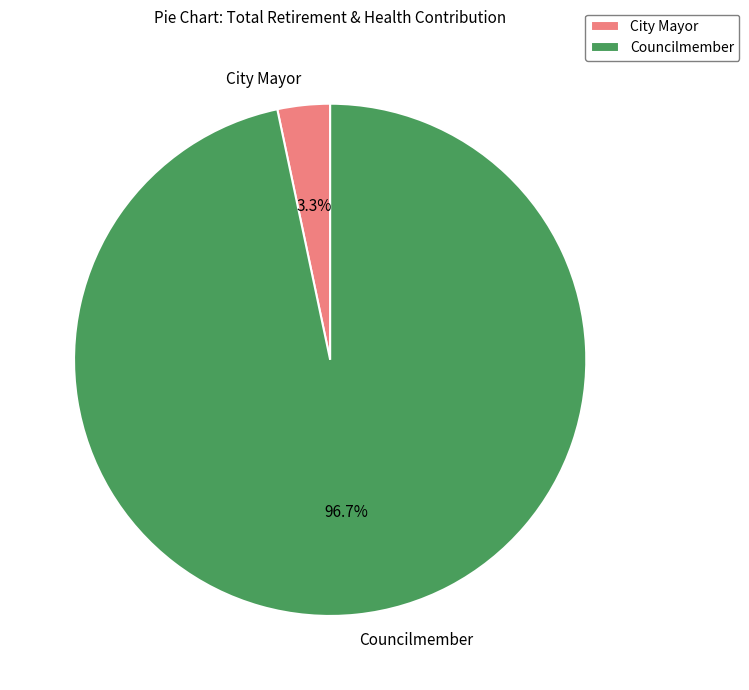

What is the total percentage of City Mayor and Councilmember?

100.0%